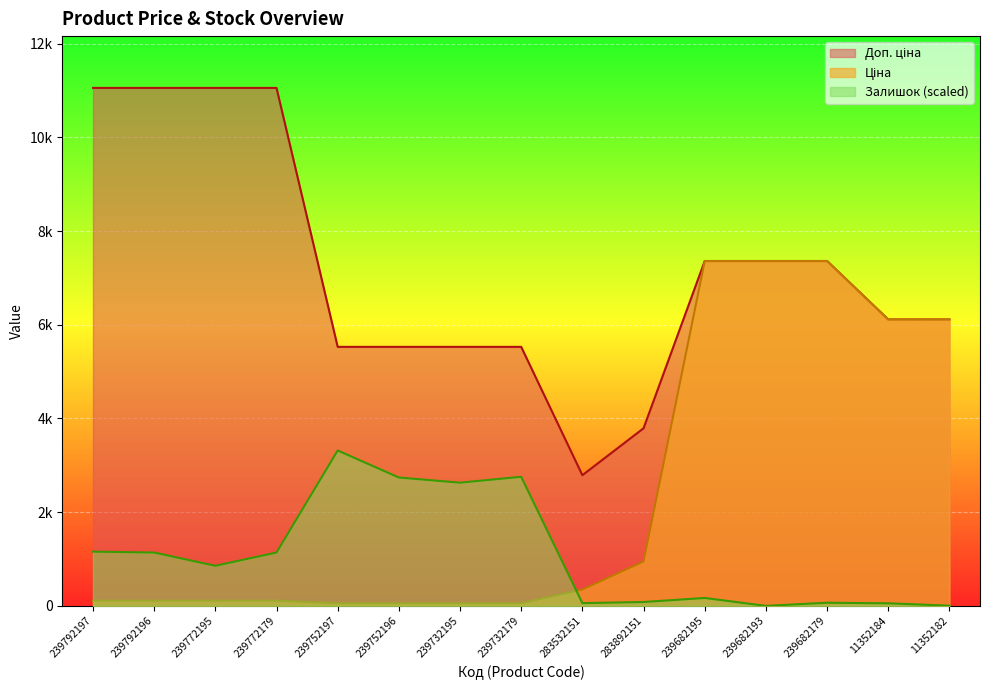

Does the chart display data point markers on the line(s)?

No